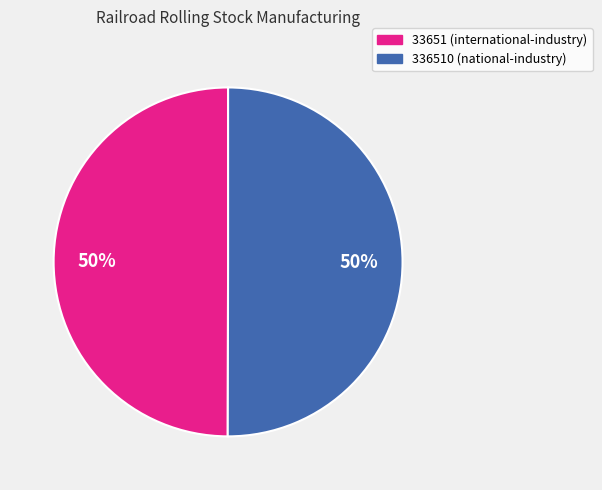

To the nearest percent, what is the average slice percentage?

50%